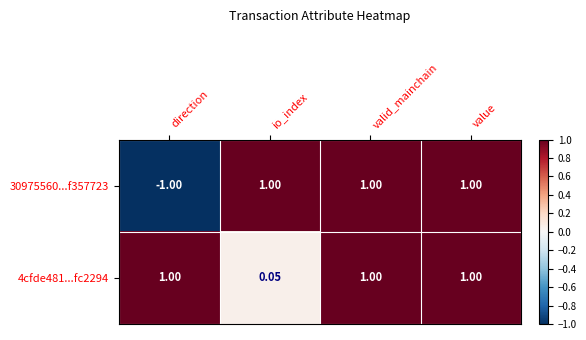

At which label is 30975560...f357723 closest to 0?

direction